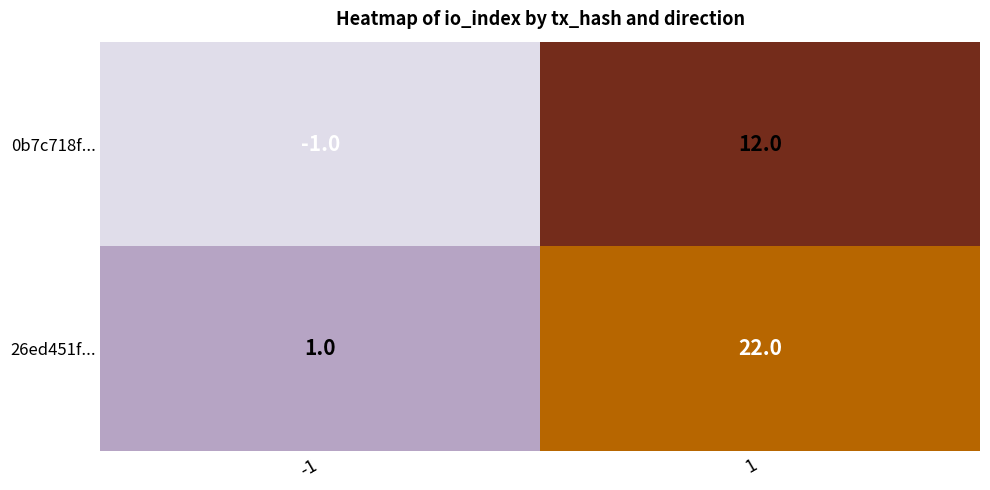

Which series has the largest total across all categories?

26ed451f...